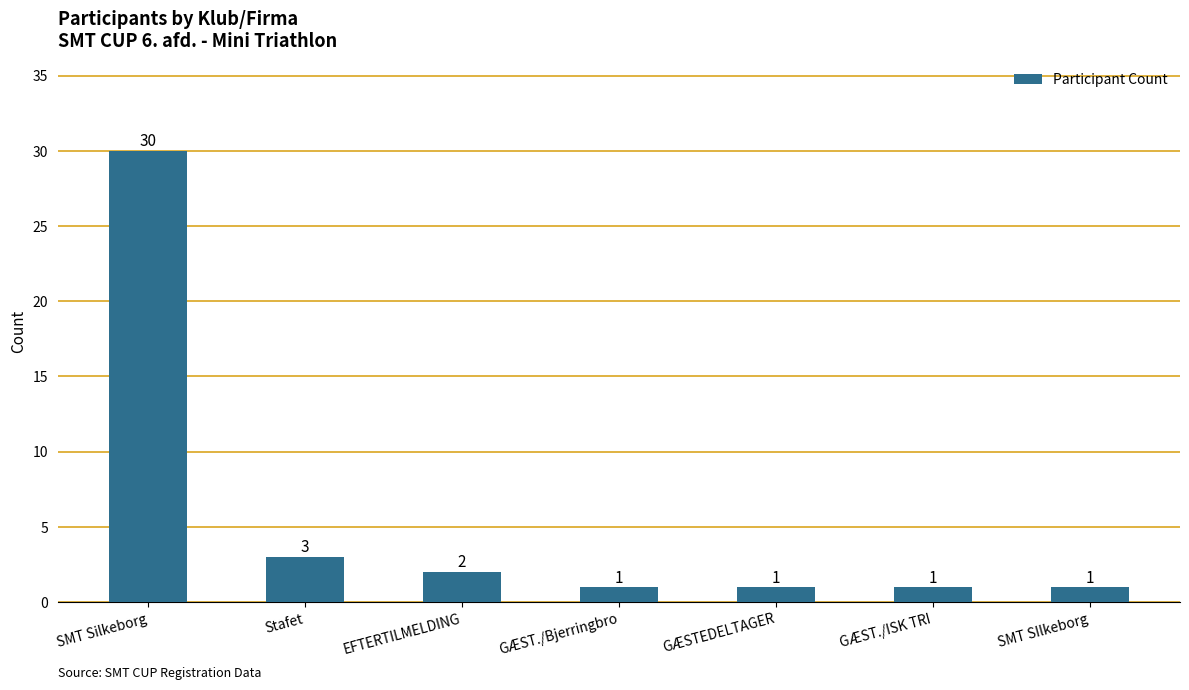

Is it true that the value at SMT SIlkeborg is 1?

True